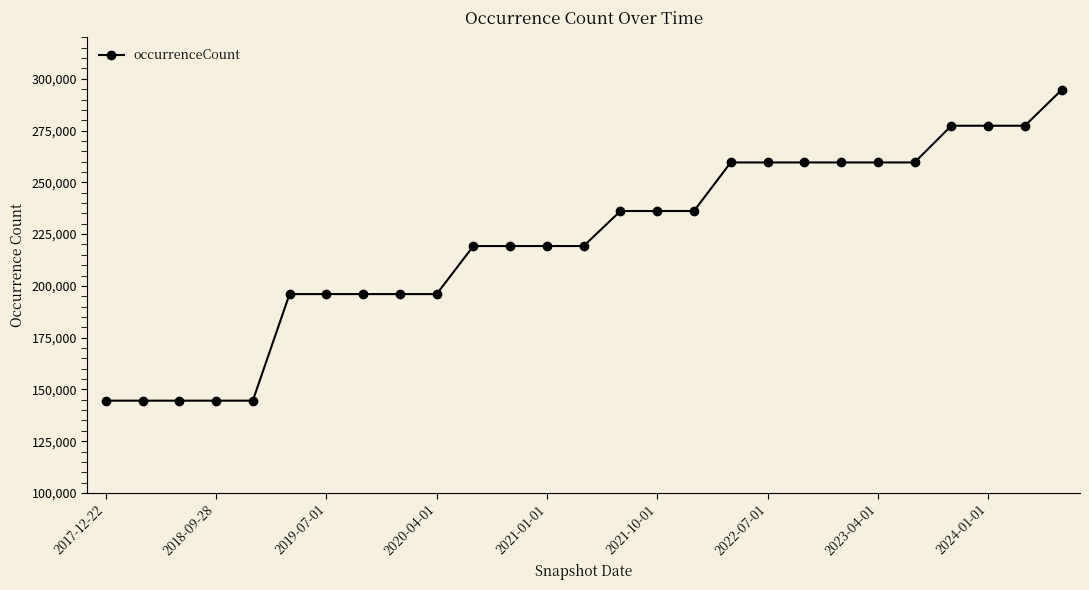

What is the sum of all values?

5972794